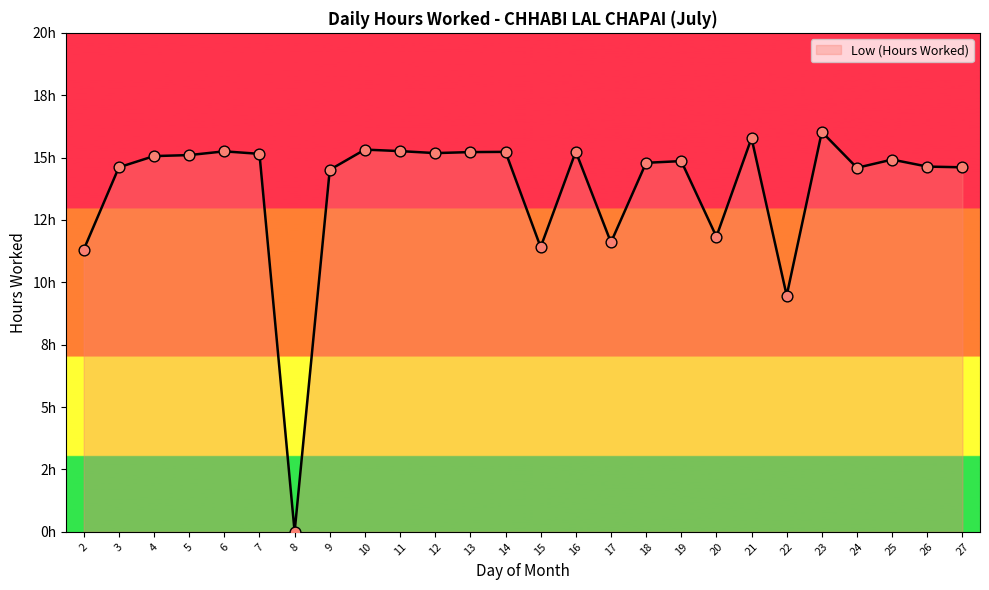

Approximately how many times larger is the value at 19 compared to 11?

1.0